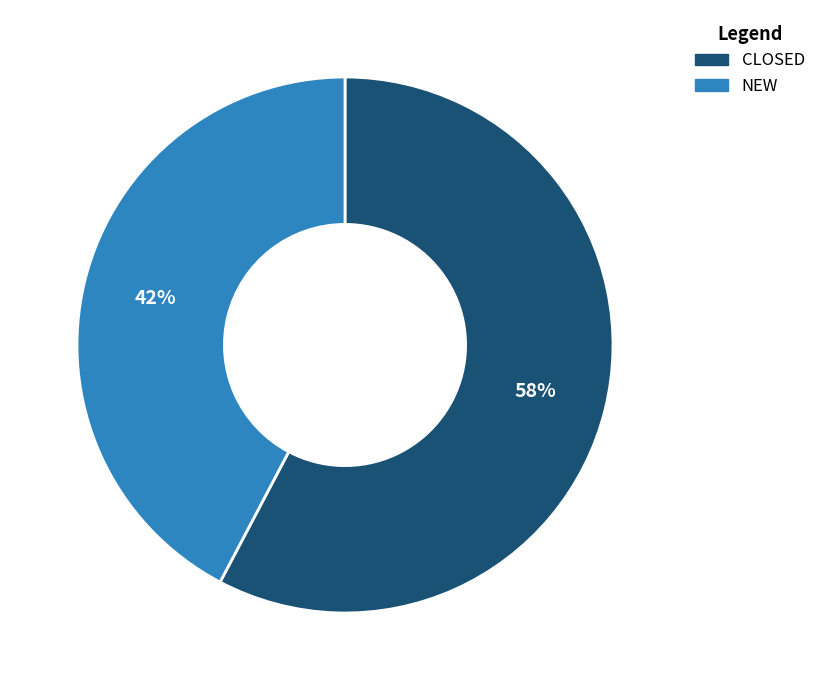

The CLOSED slice represents 43% of the pie. True or false?

False